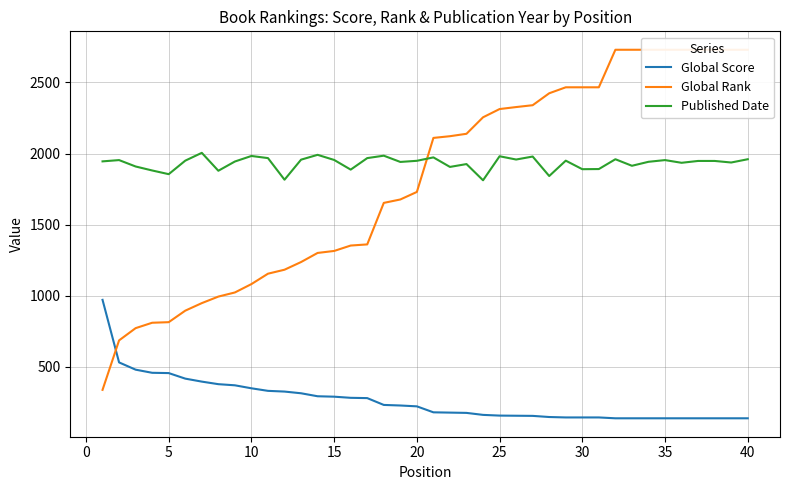

What is the lowest value of the Published Date series?

1812